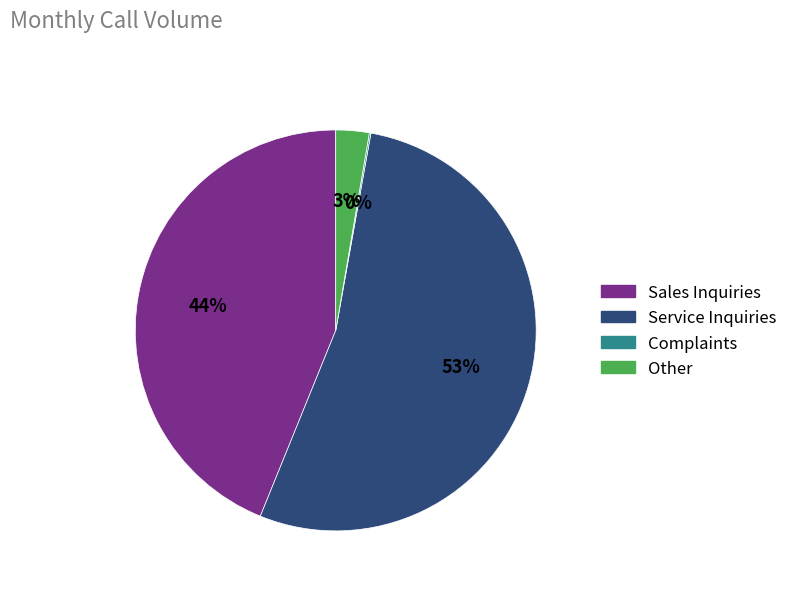

Is it true that Service Inquiries is 43% of the pie?

False